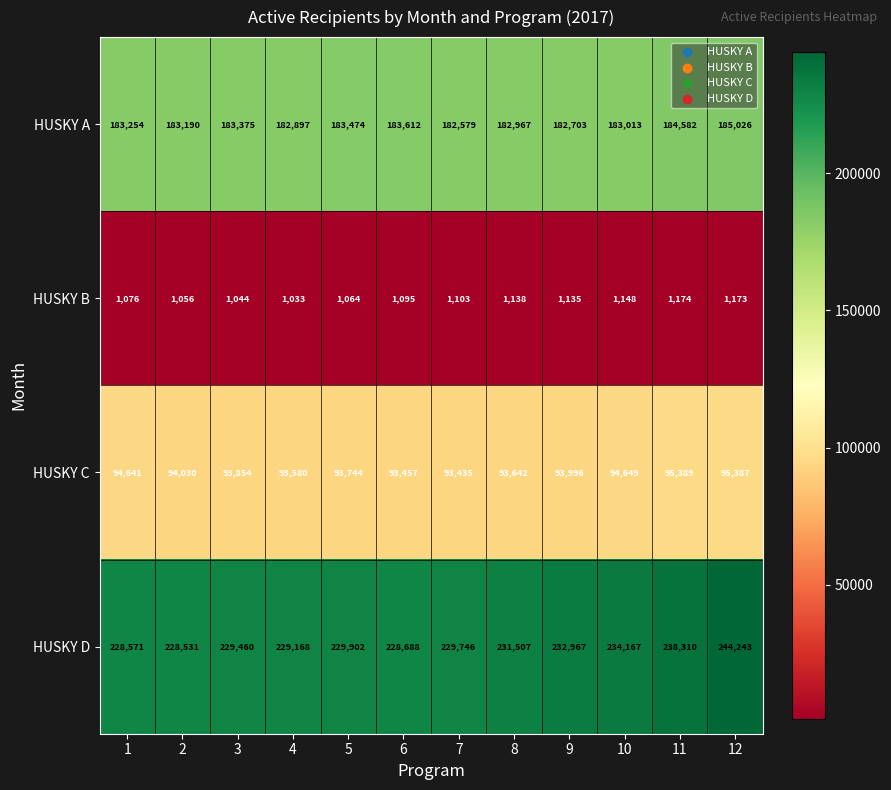

The HUSKY D series shows 360452 at 1. True or false?

False